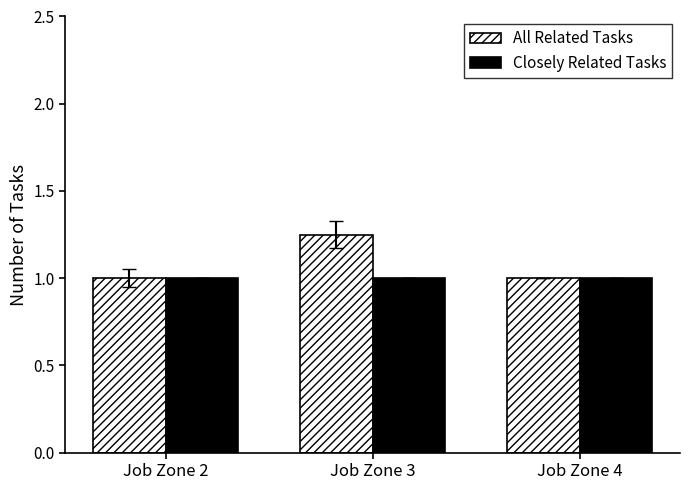

Rank the series by their maximum value, from lowest to highest.

Closely Related Tasks, All Related Tasks